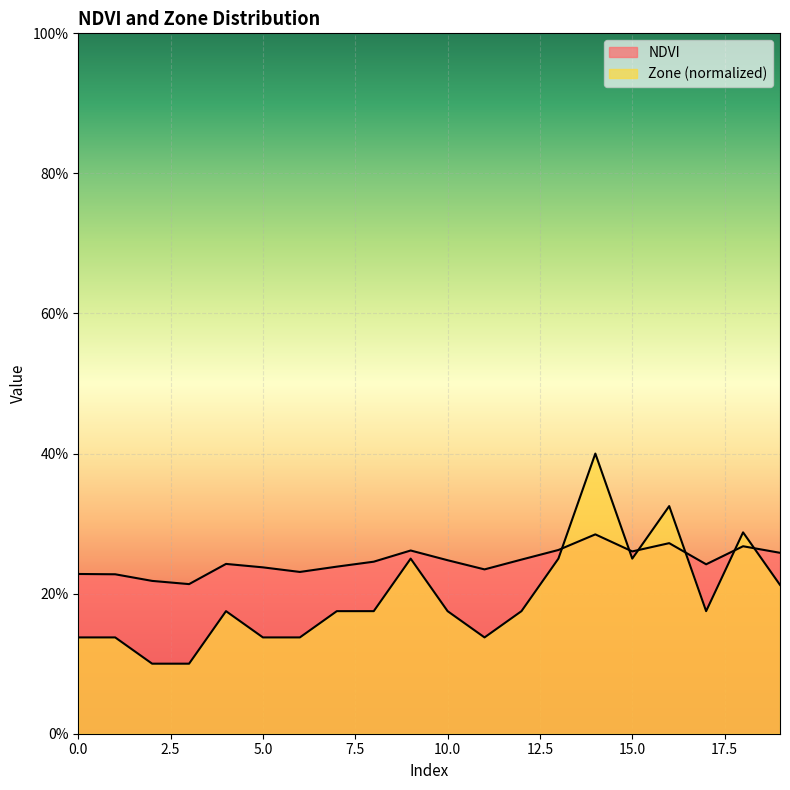

Is it true that NDVI equals 0.2 at 8?

True